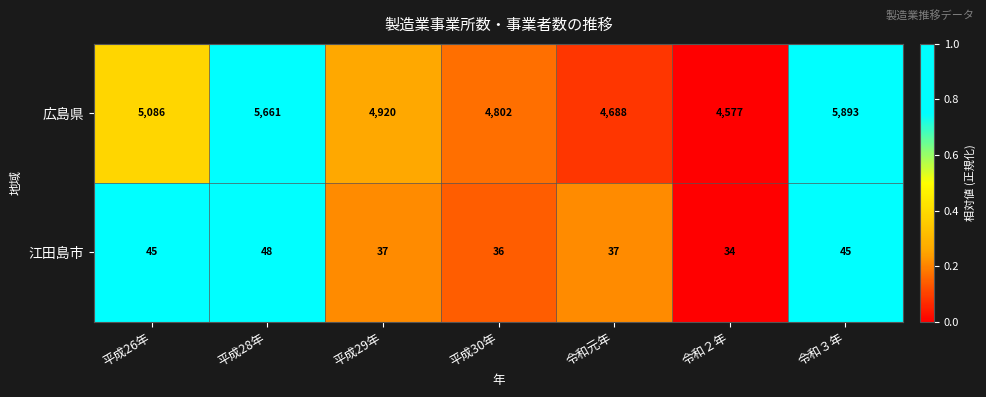

Rank the series at 令和元年 from highest to lowest value.

広島県, 江田島市